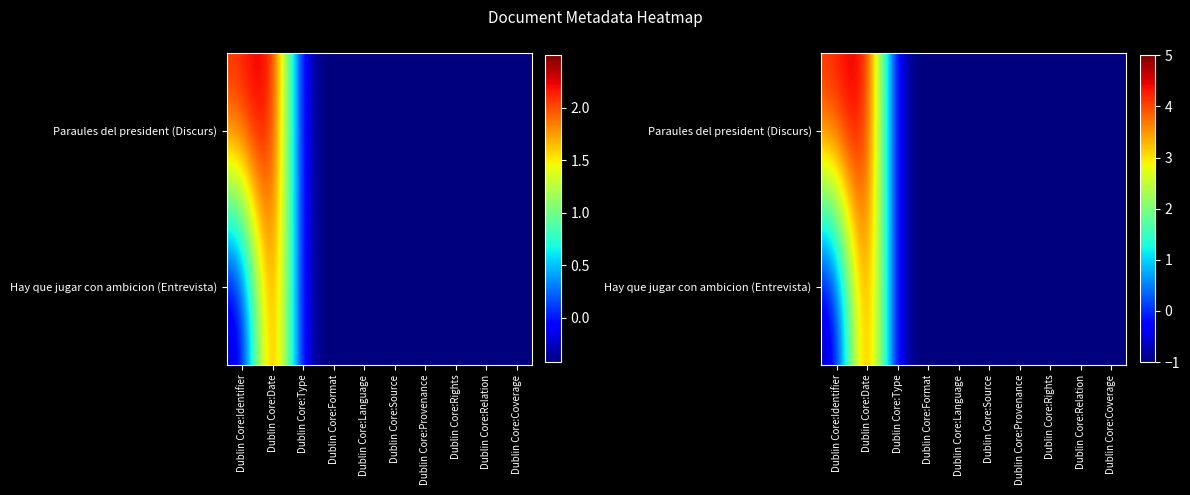

What is the sum of the Paraules del president (Discurs) values at Dublin Core:Relation and Dublin Core:Format?

-2.0